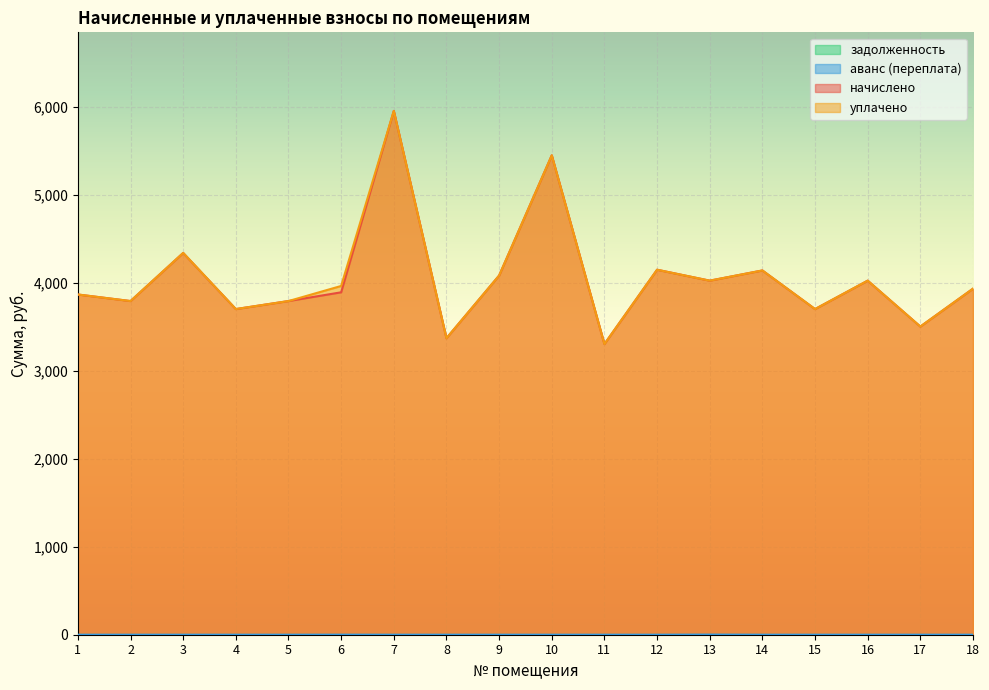

At which category is the sum across all series the highest?

7